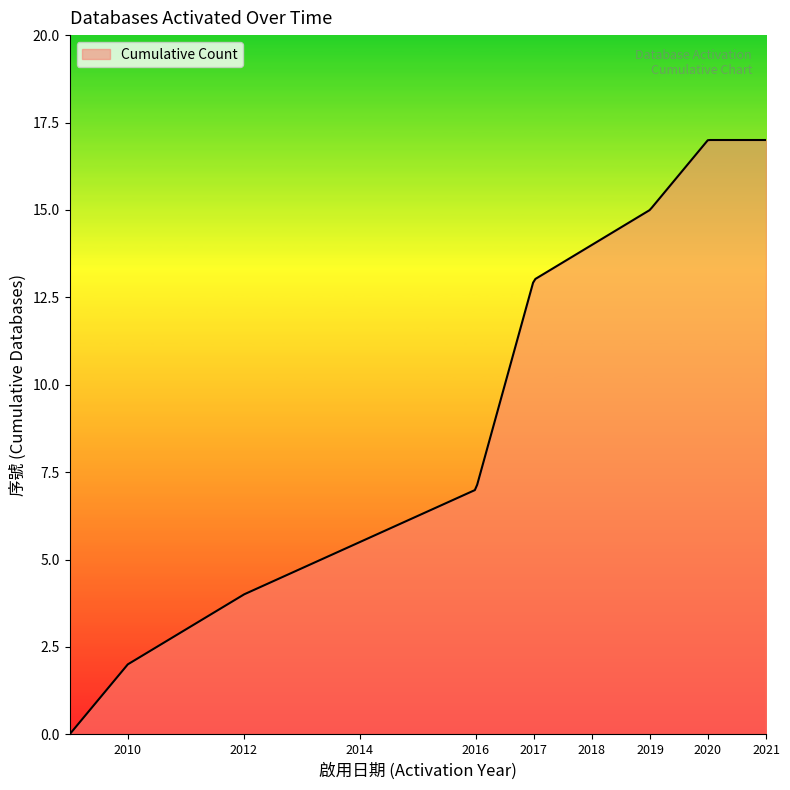

What is the difference between the maximum and minimum values?

17.0